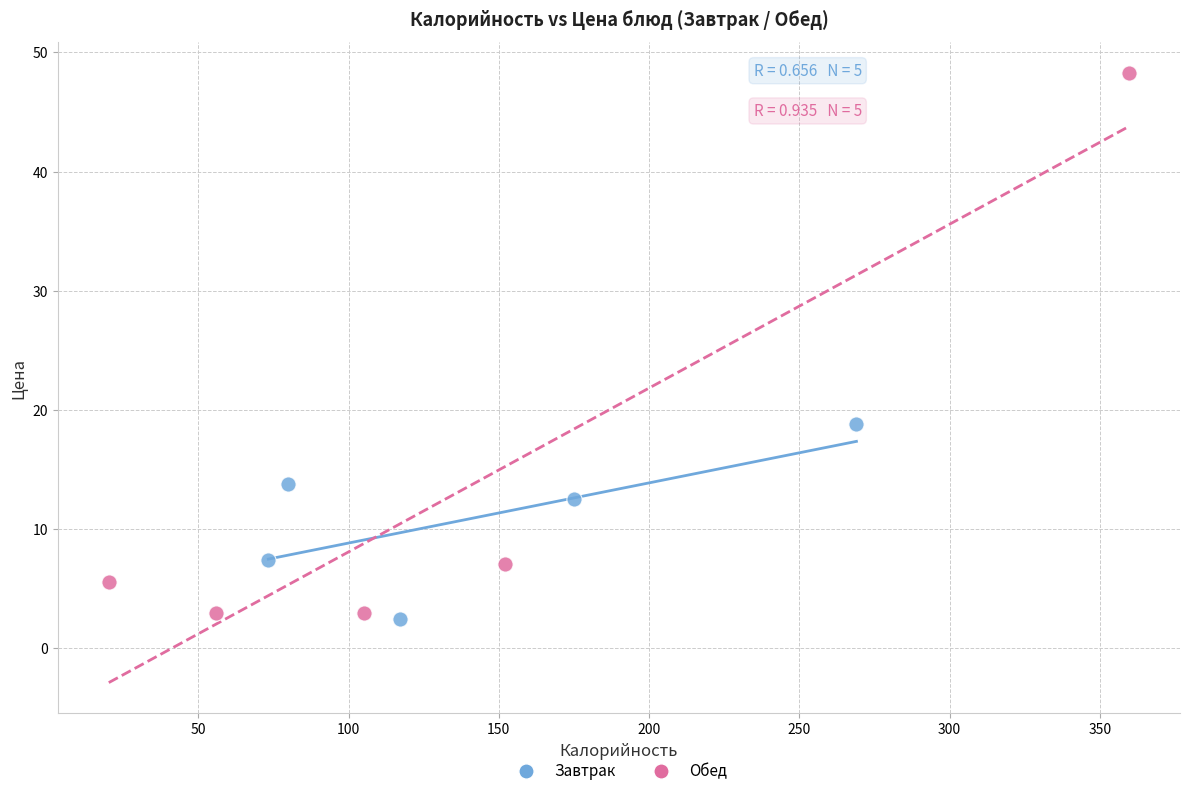

What are all the series names shown in the legend?

Завтрак, Обед